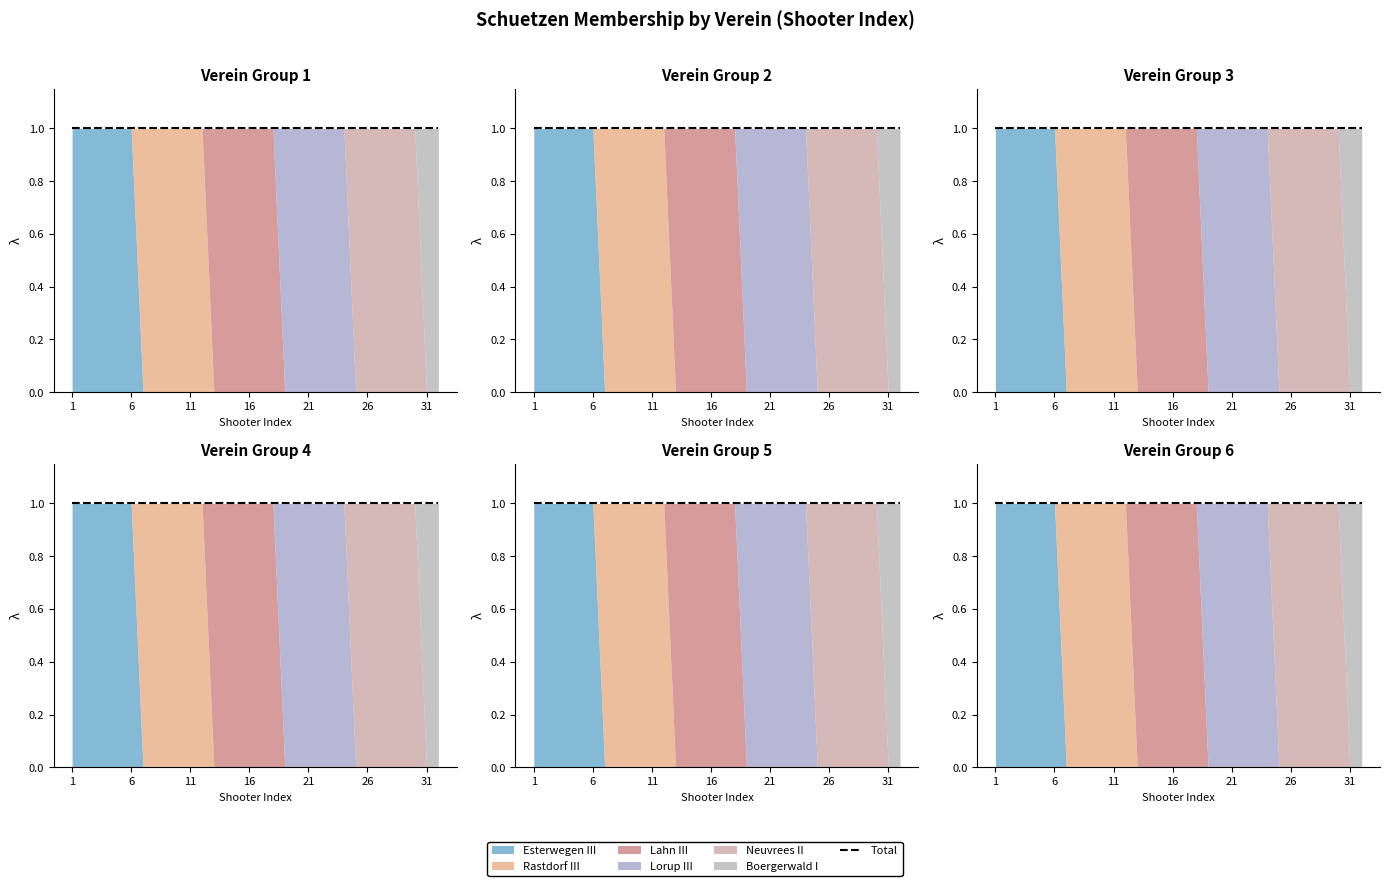

The Neuvrees II series shows 0 at 11. True or false?

False